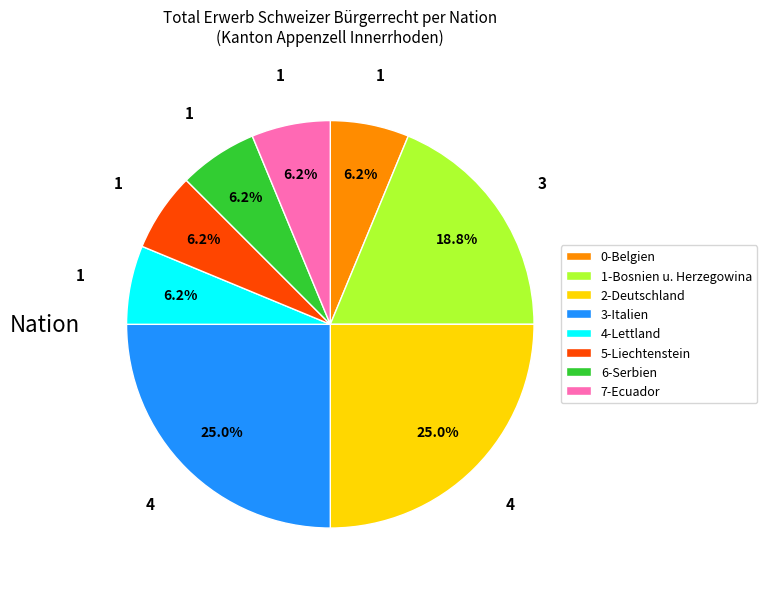

Is there a majority slice in this chart?

No